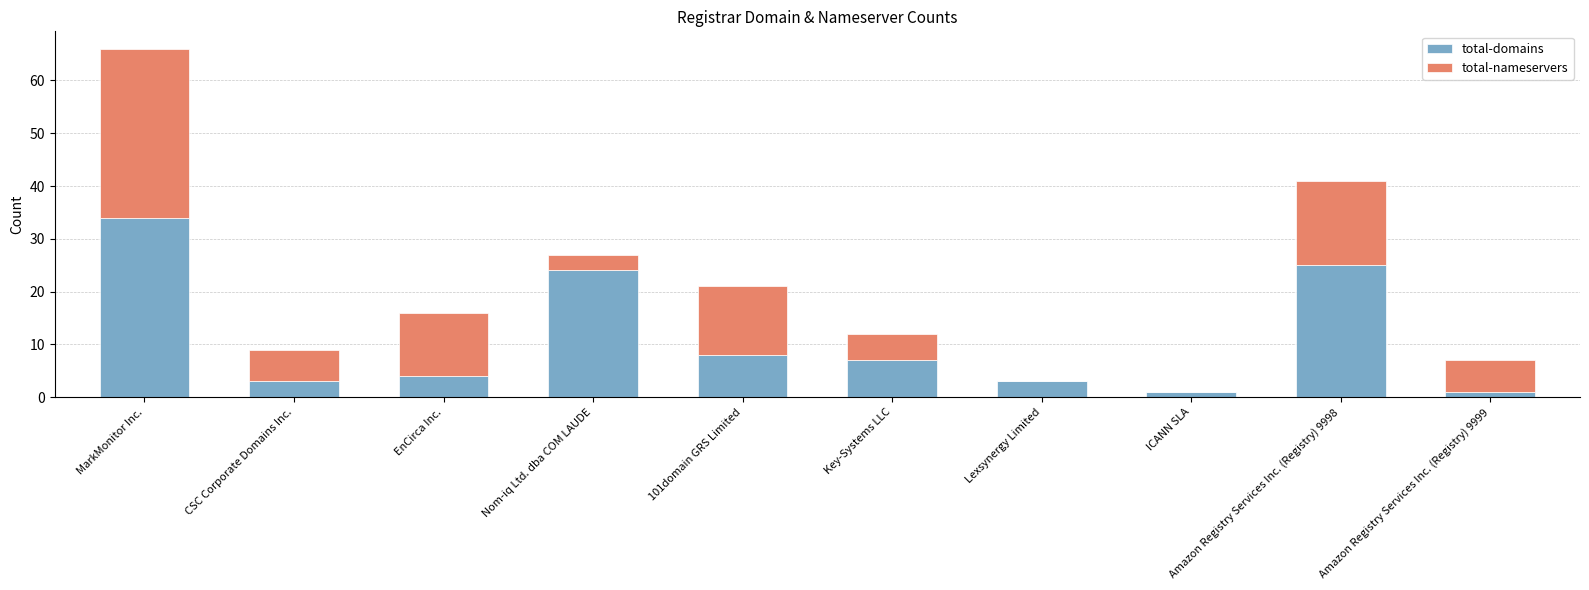

At which category is the sum across all series the highest?

MarkMonitor Inc.